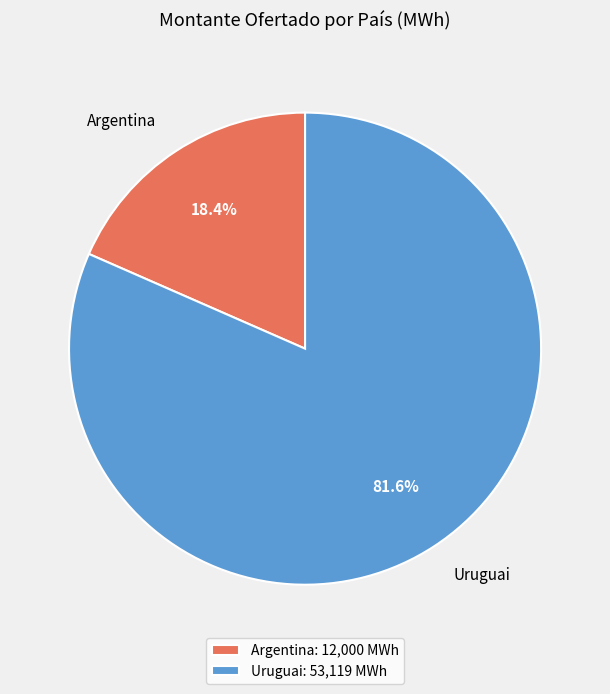

Does Argentina account for over 50% of the chart?

No